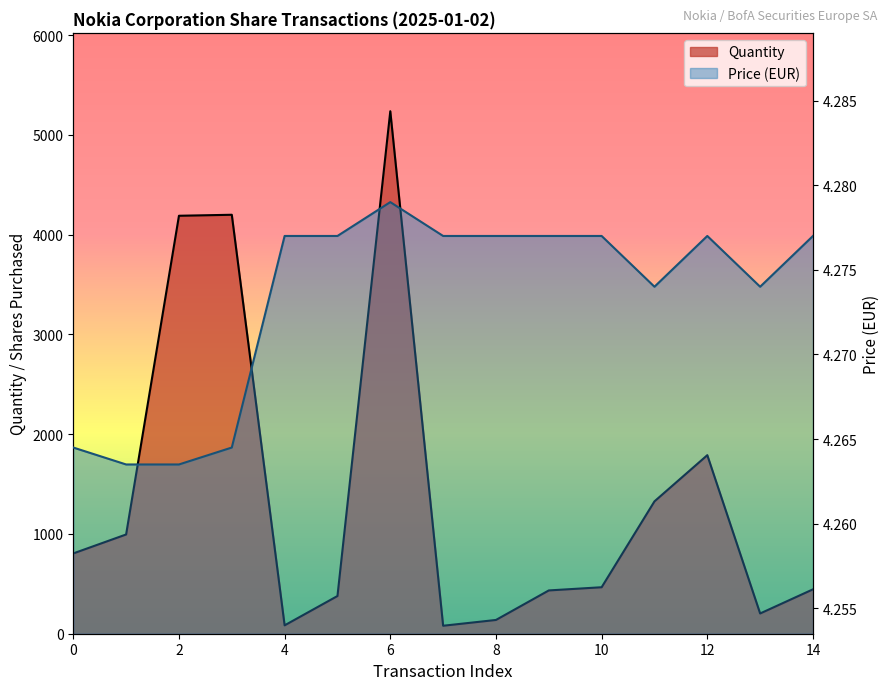

What is the difference between the Quantity values at 12 and 10?

1324.0